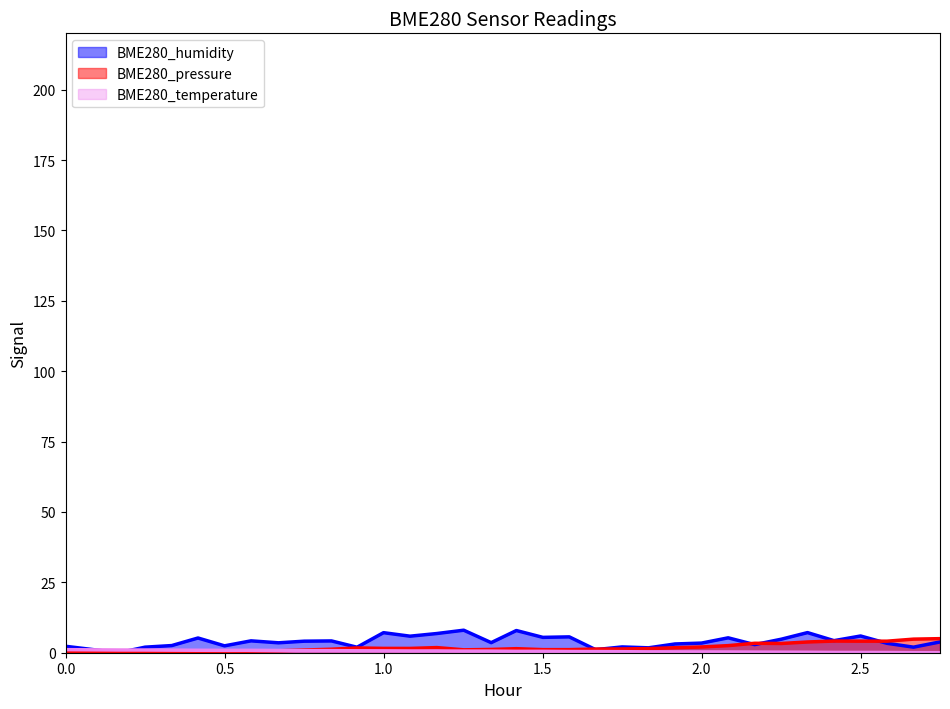

Is the value of BME280_temperature at 2023/05/23 02:29:05 greater than the value of BME280_humidity at 2023/05/23 02:34:06?

No